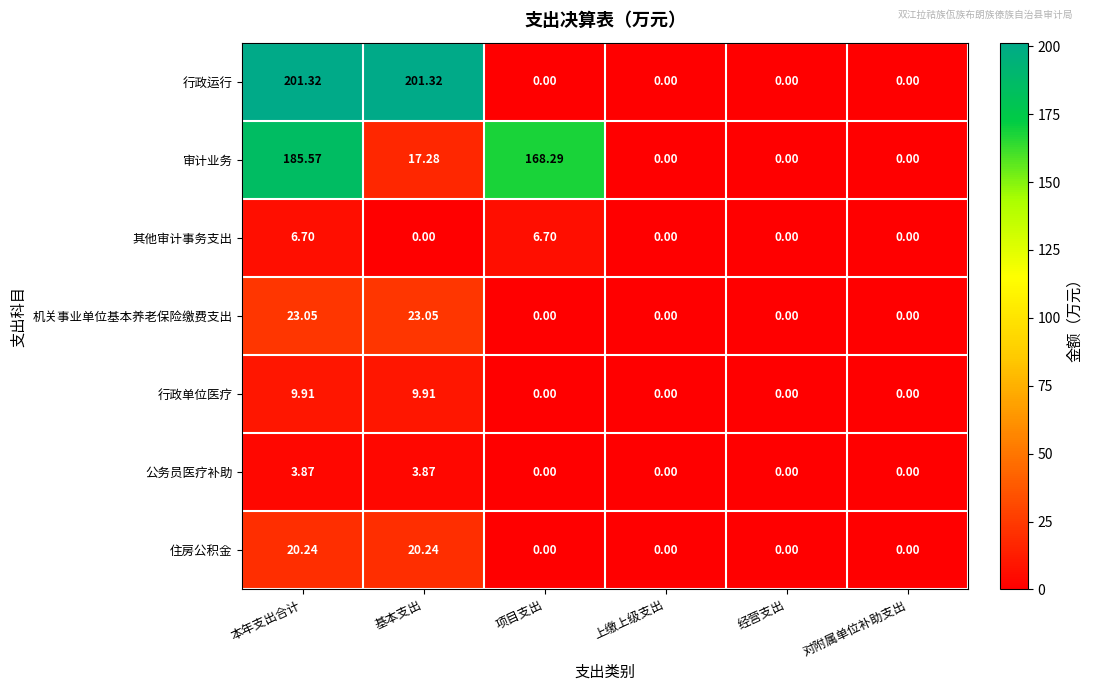

Rank the series by their maximum value, from lowest to highest.

公务员医疗补助, 其他审计事务支出, 行政单位医疗, 住房公积金, 机关事业单位基本养老保险缴费支出, 审计业务, 行政运行